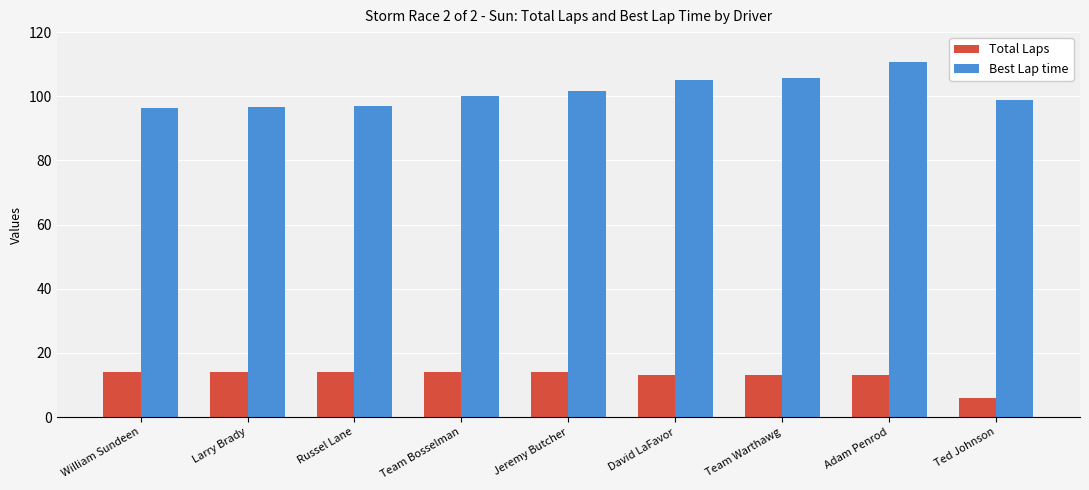

What is the label of the 2nd bar from the right?

Adam Penrod